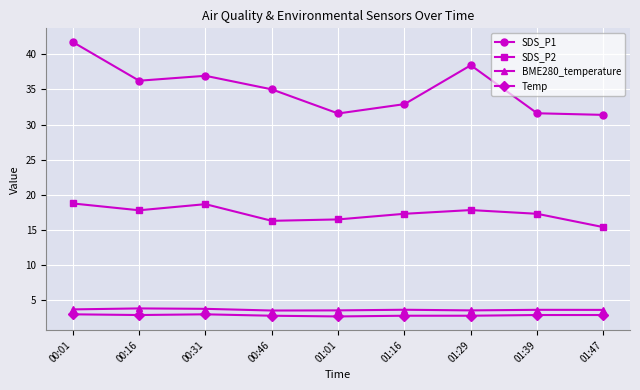

How many distinct data groups are displayed?

4